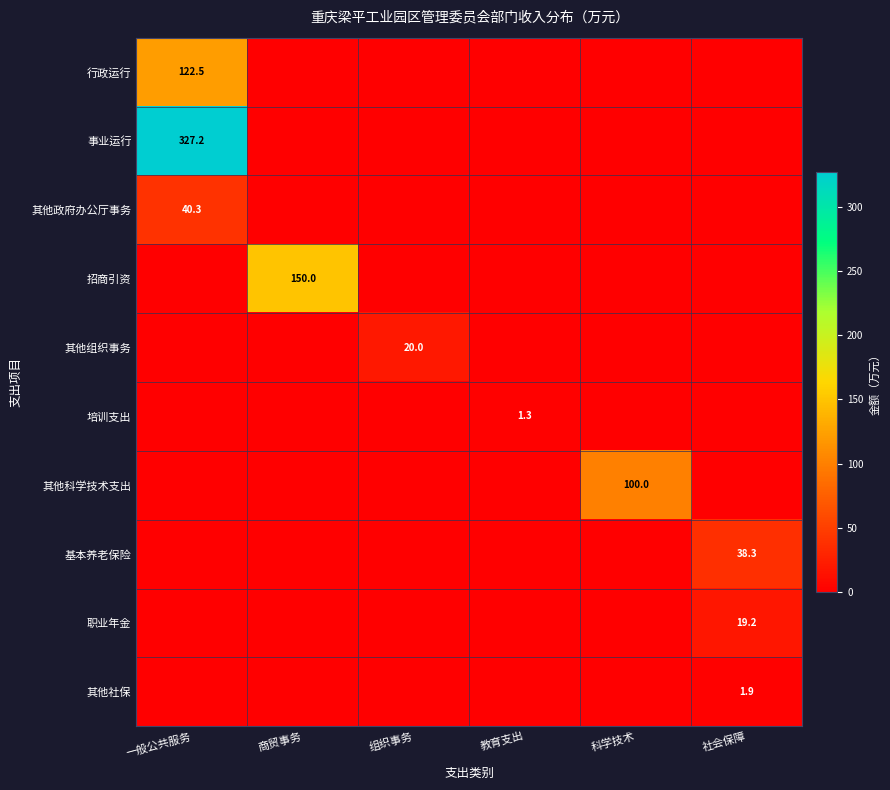

The 其他组织事务 series shows 11.8 at 社会保障. True or false?

False